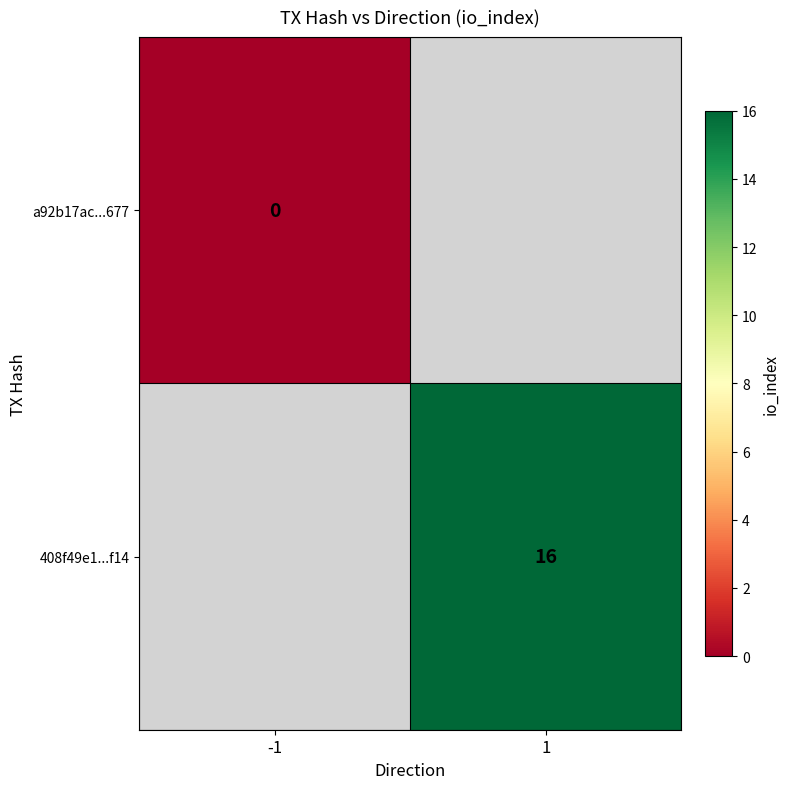

Is the value of a92b17ac...677 at -1 greater than the value of 408f49e1...f14 at 1?

No